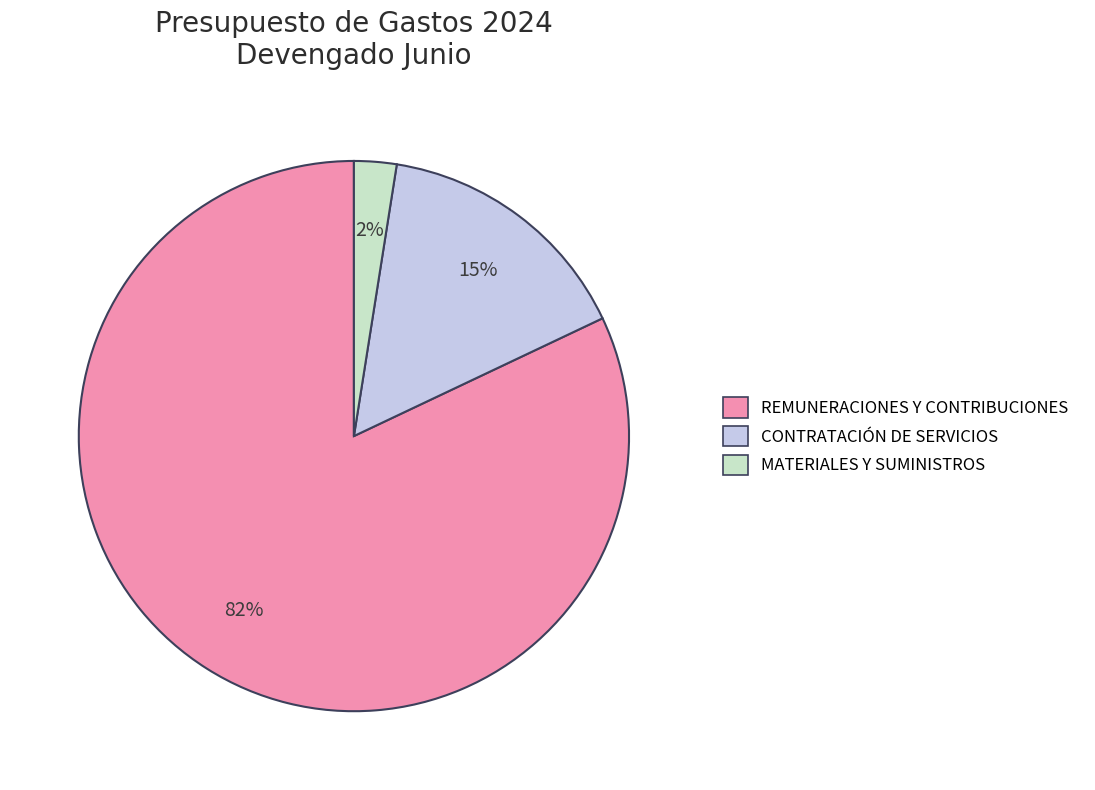

To the nearest percent, what is the average slice percentage?

33%